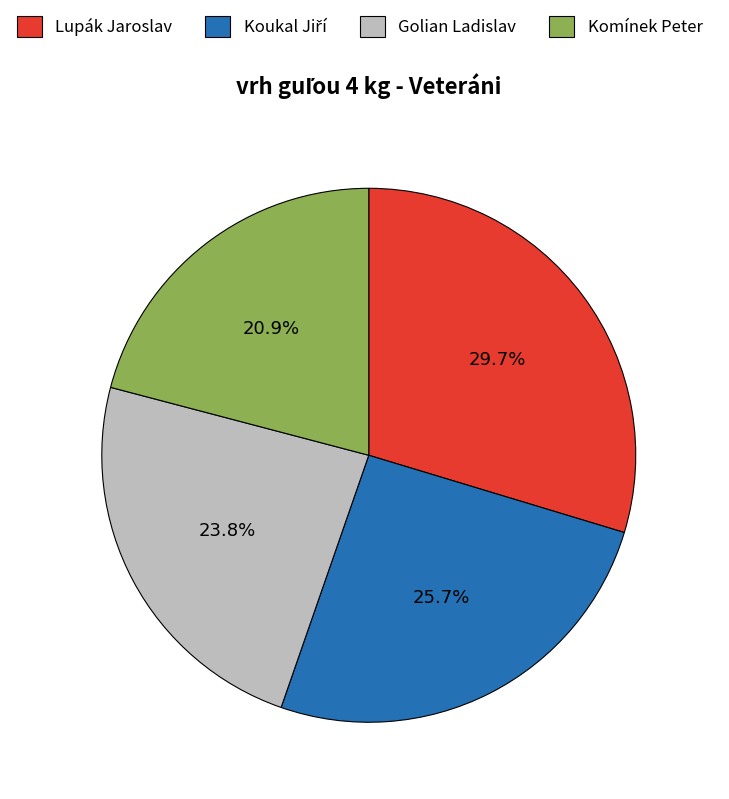

To the nearest percent, what portion does Komínek Peter represent?

21%